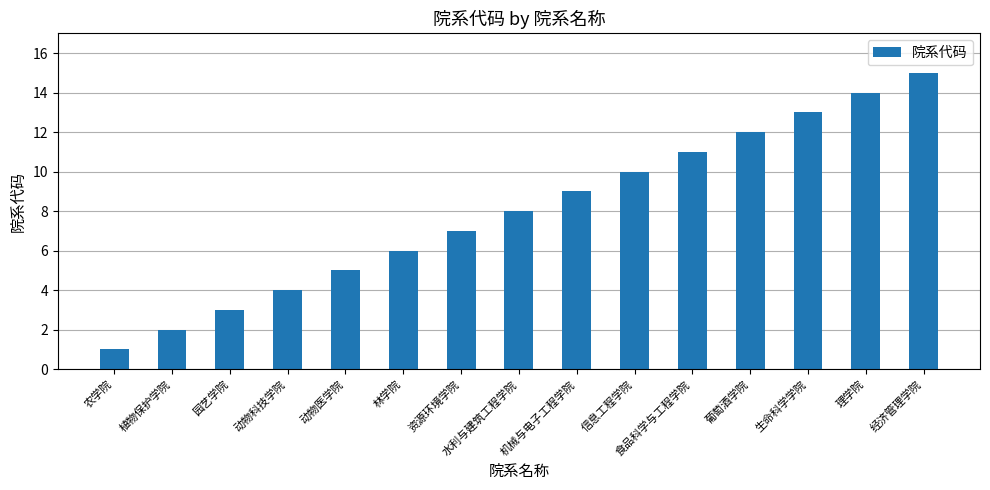

At which category does the chart reach its minimum across all series?

农学院